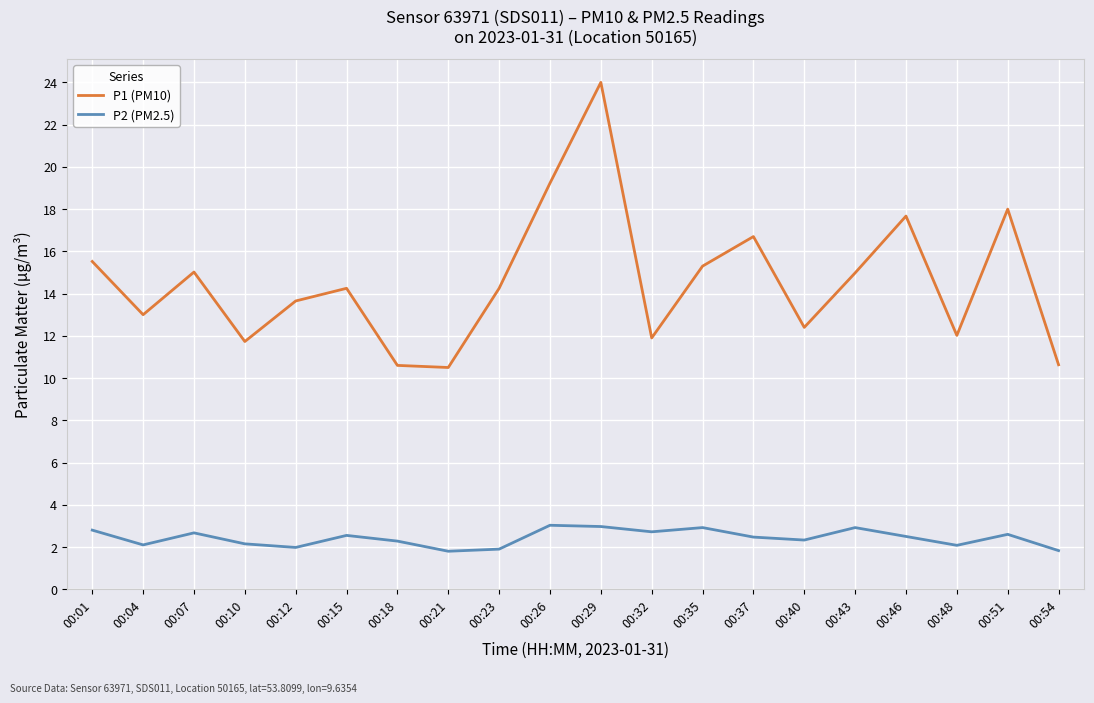

What is the spread (max minus min) of values at 00:04?

10.9